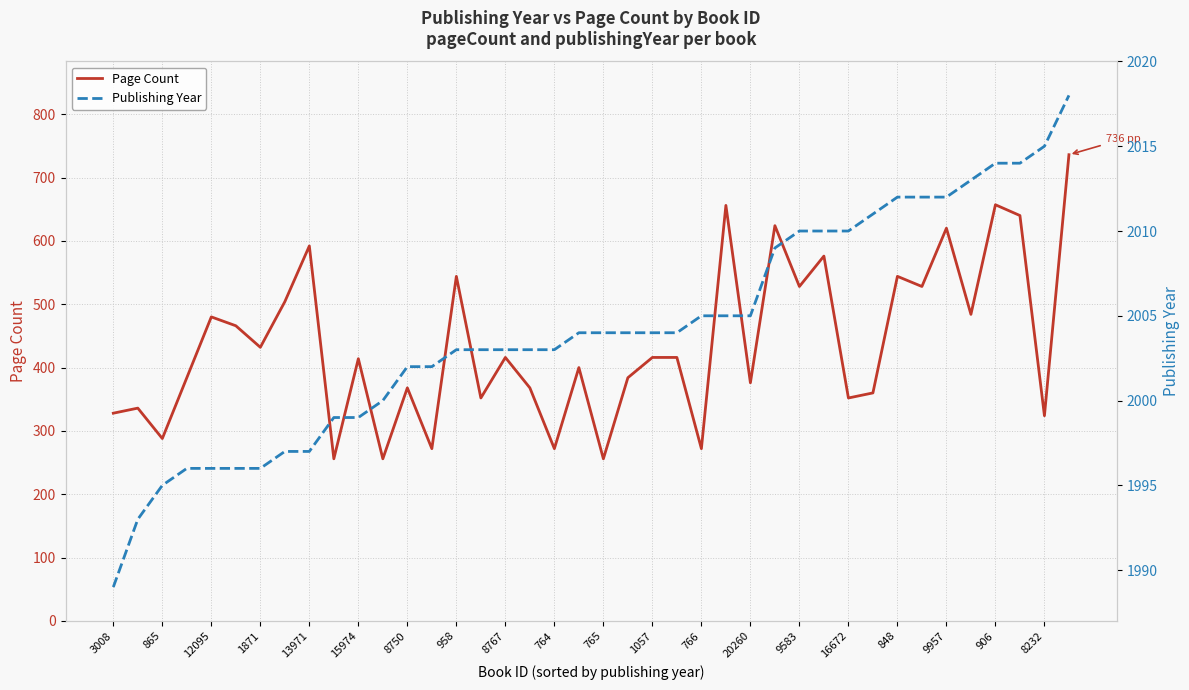

At which label does Page Count reach its peak?

39